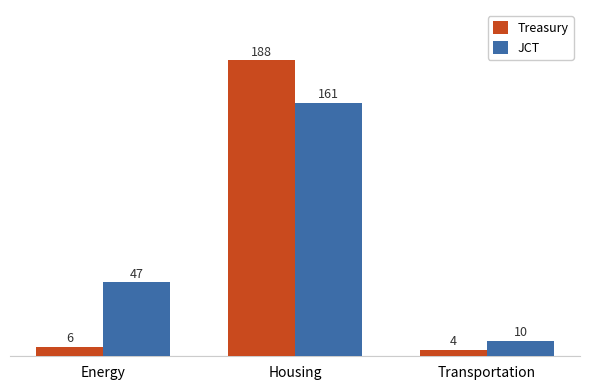

Which category has the highest value across all series?

Housing